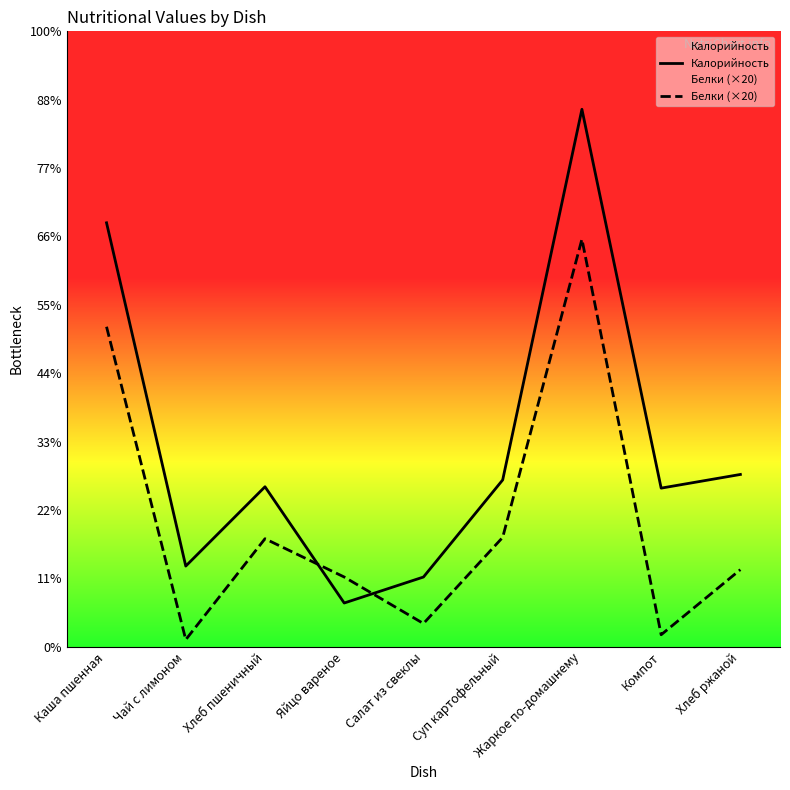

What is the average value of the Калорийность series?

147.3